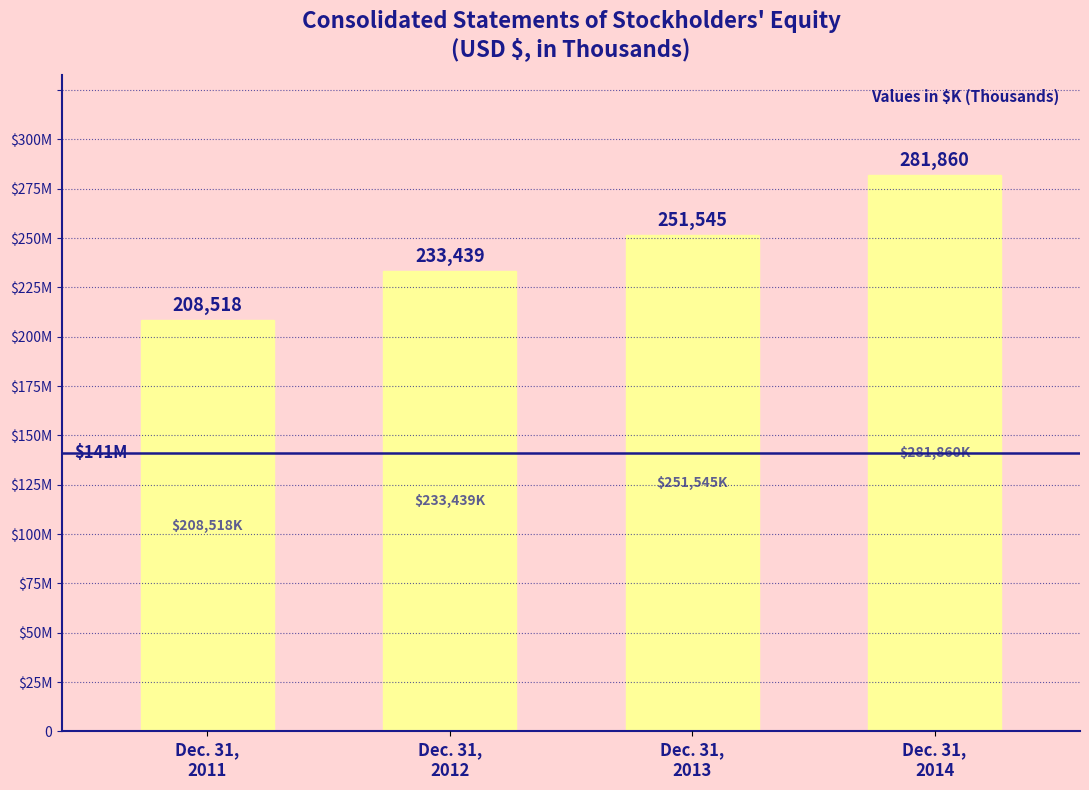

Count the values in the range 233439 to 281860.

3